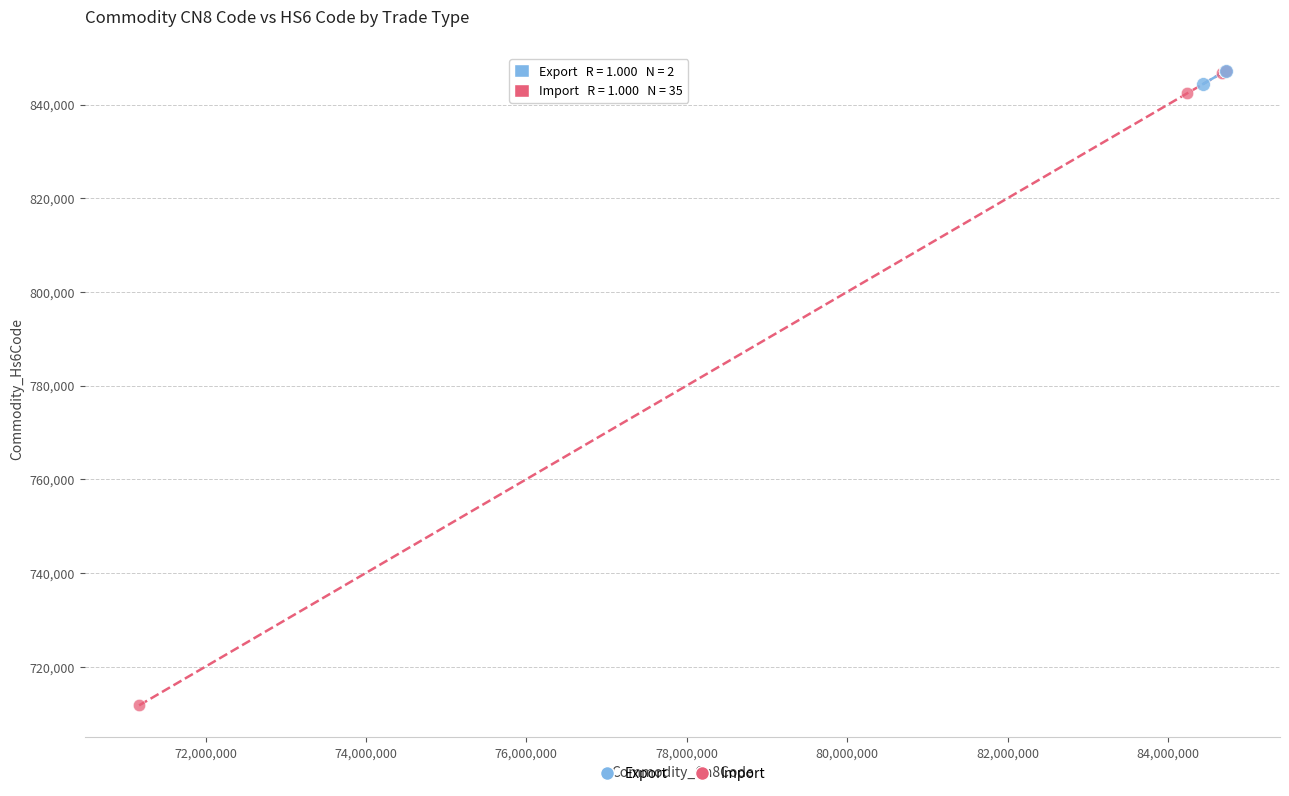

What are all the series names shown in the legend?

Export, Import